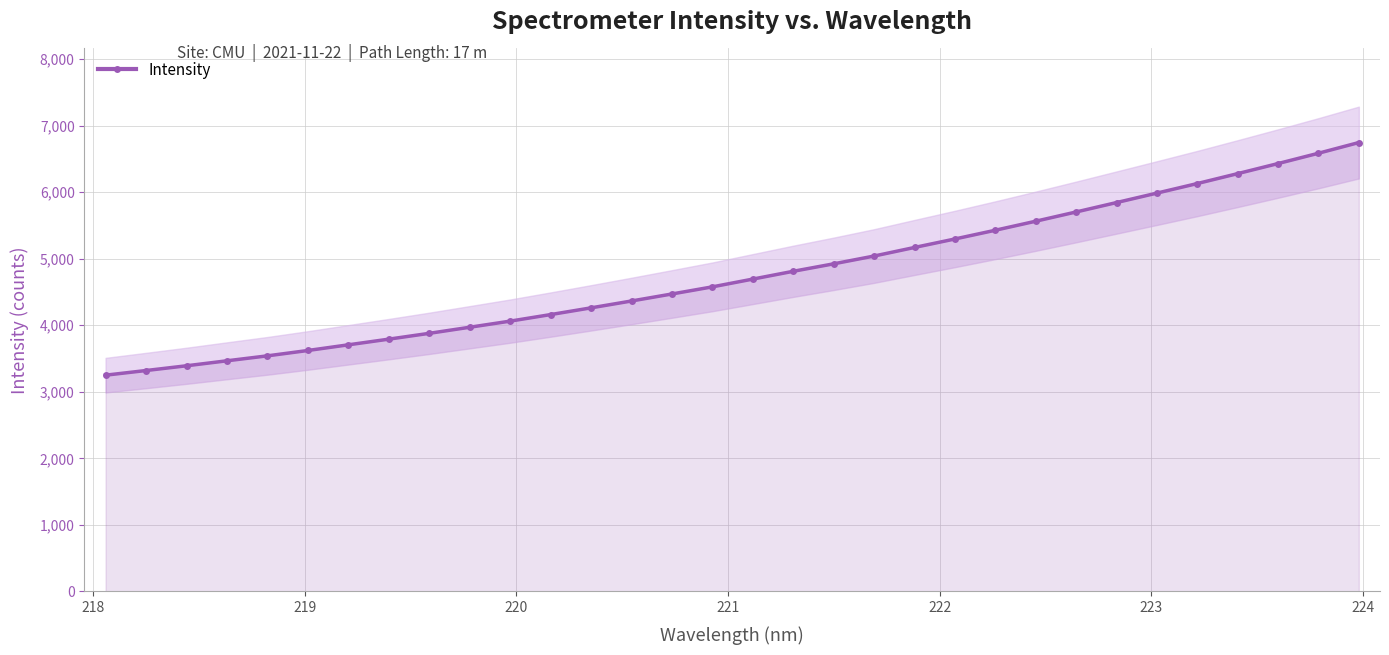

What is the value of the Intensity point at the 17th from the left?

4693.7